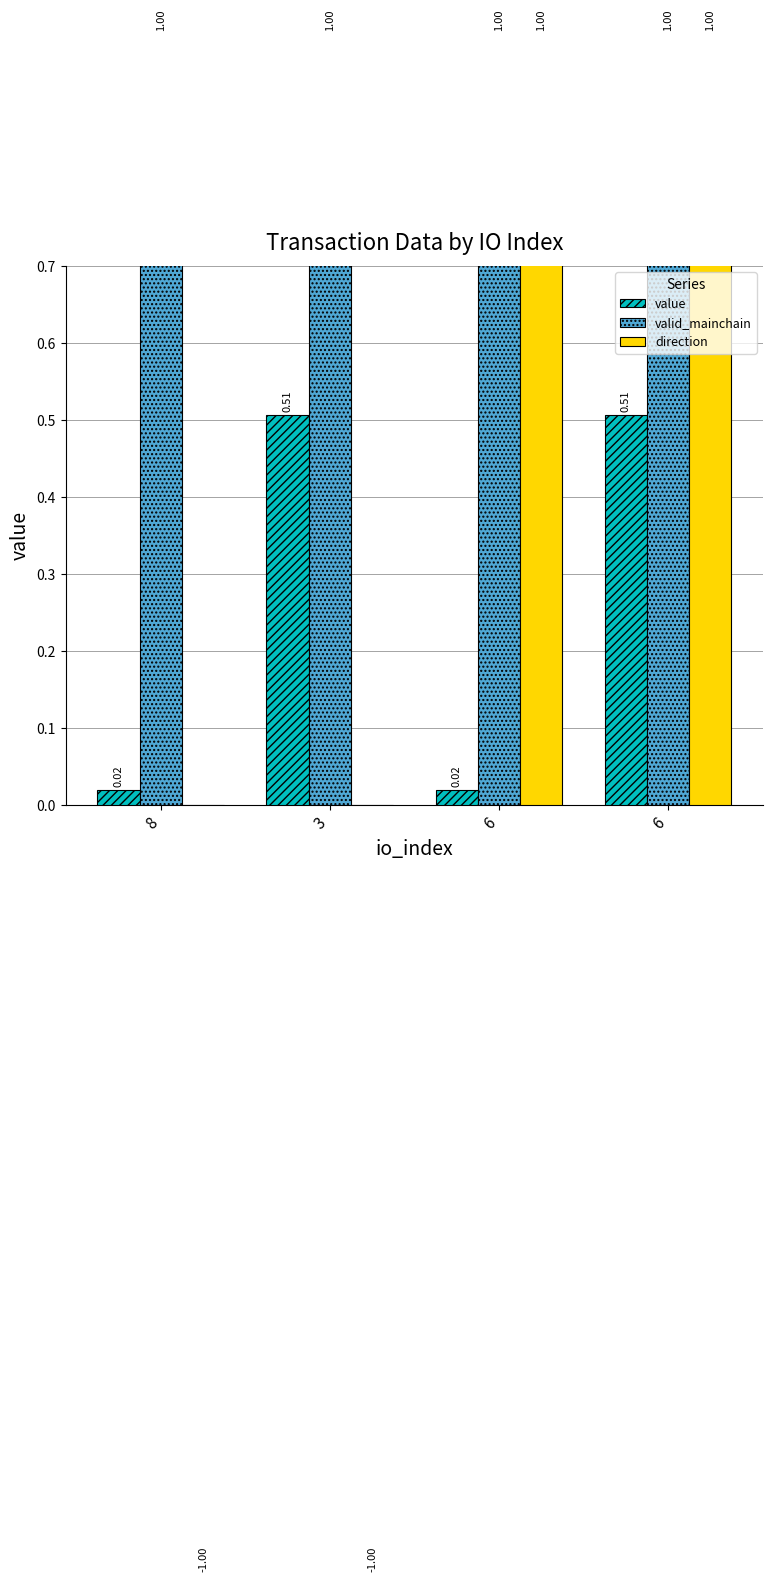

Is the value of direction at 3 greater than the value of value at 3?

No